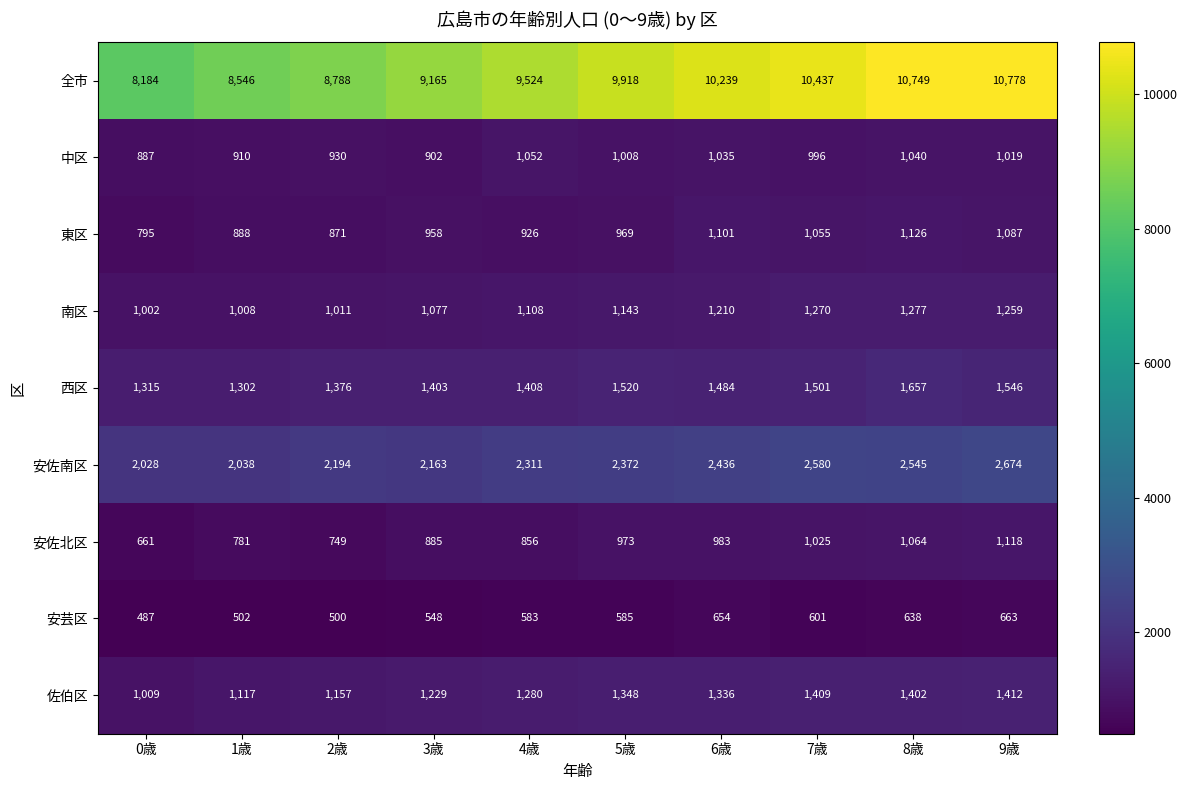

What is the difference between the second highest and second lowest values in the 安佐南区 series?

542